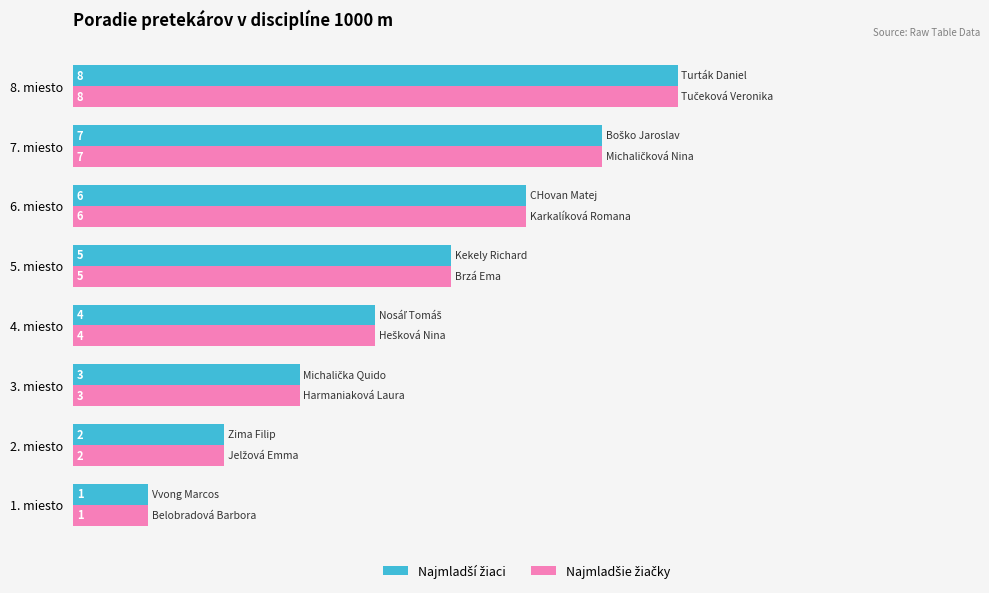

At which category does the chart reach its minimum across all series?

1. miesto